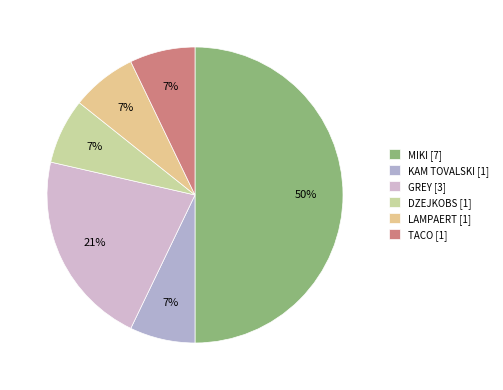

How many slices are in this pie chart?

6